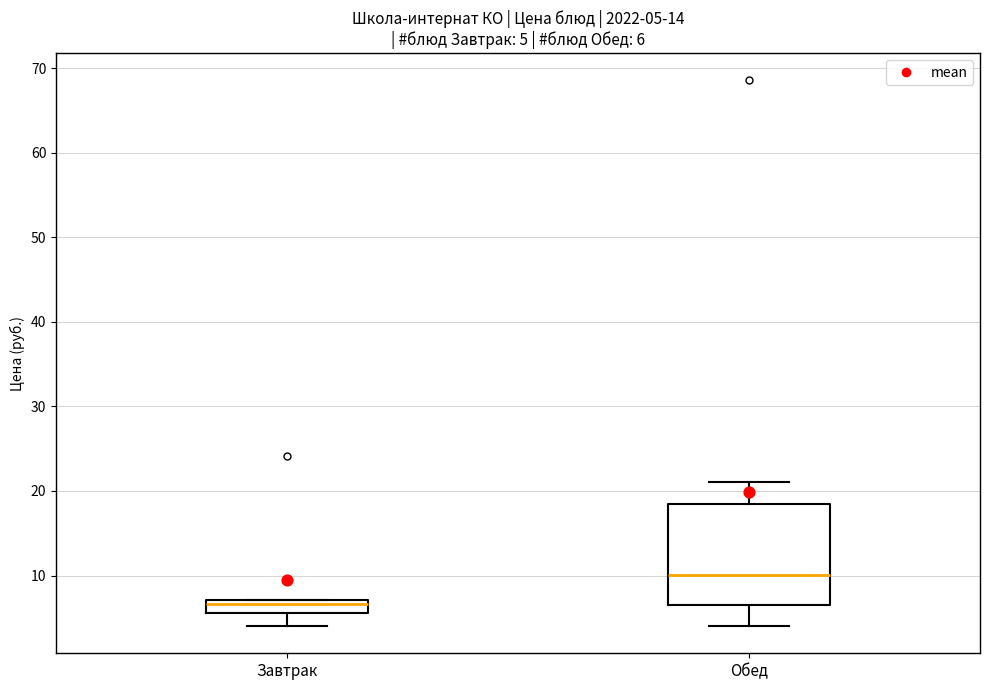

Which box is the tallest, from its lower edge to its upper edge?

Обед